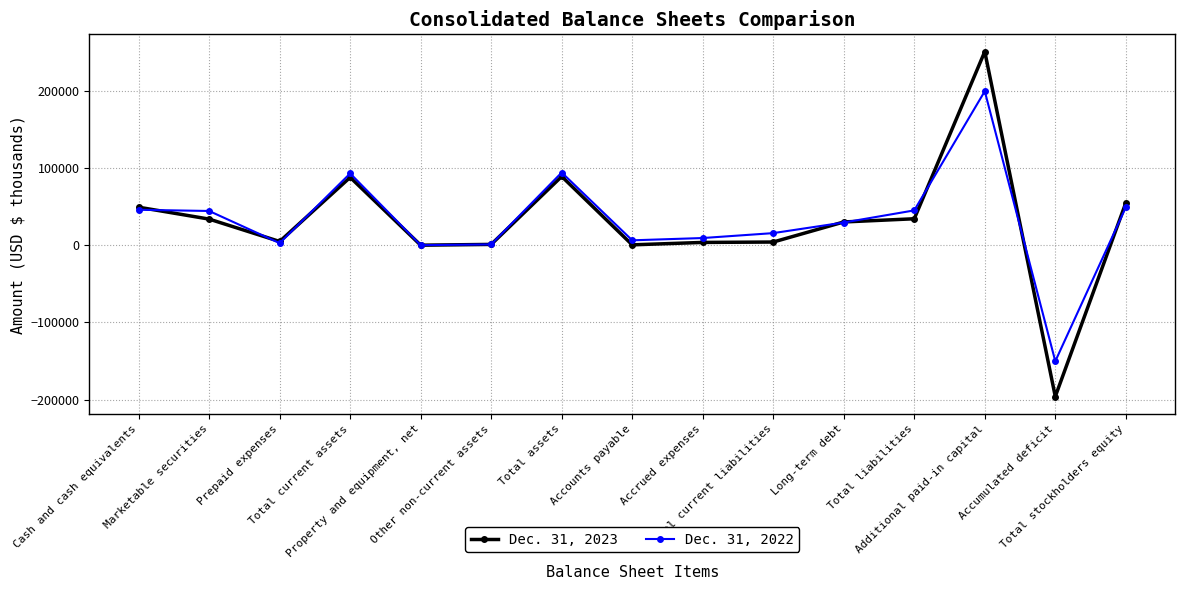

What is the value of the Dec. 31, 2022 point at the 11th from the left?

29435